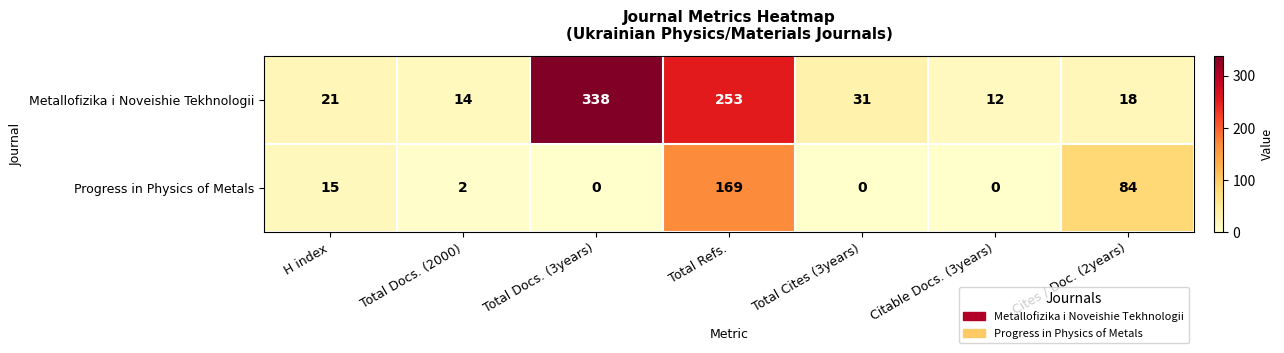

What is the approximate value of Metallofizika i Noveishie Tekhnologii at Total Cites (3years)?

31